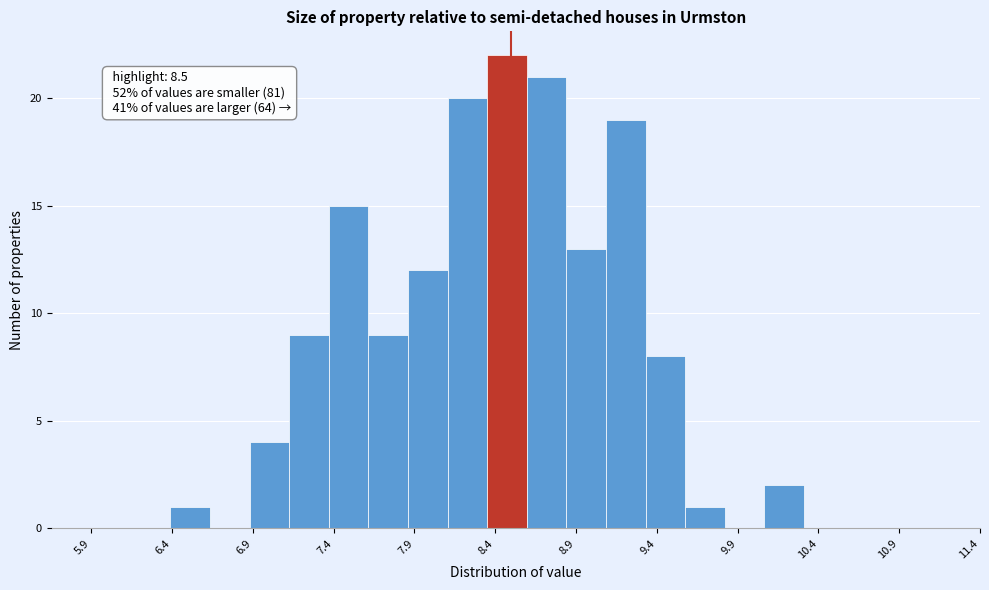

Which range on the x-axis has the tallest bar?

8.350 to 8.595